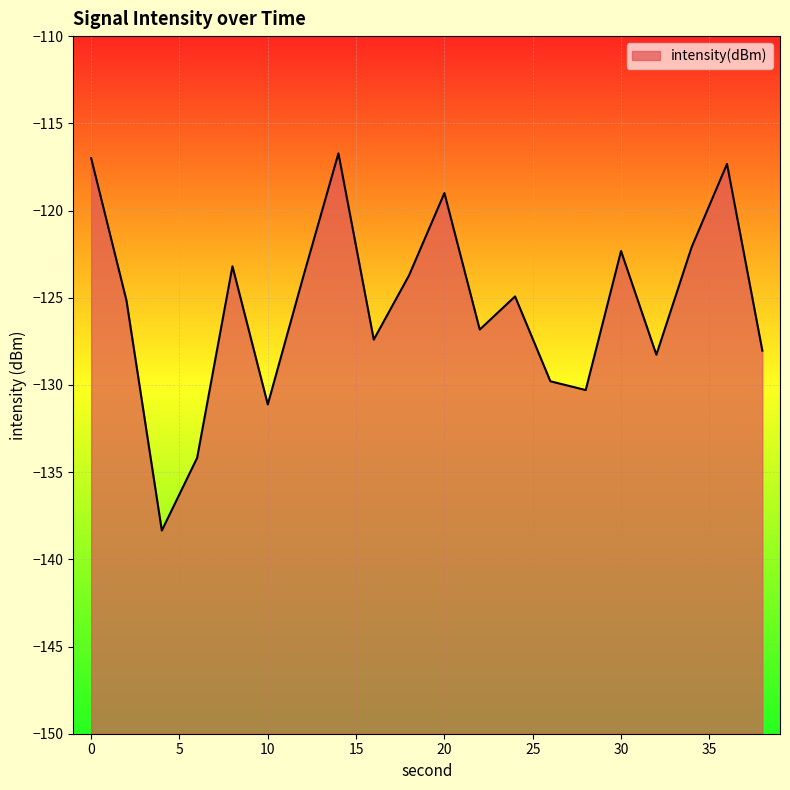

Reading left to right, what are all the values shown in this chart?

-117.0	-125.2	-138.4	-134.2	-123.2	-131.1	-123.8	-116.7	-127.4	-123.7	-119.0	-126.8	-124.9	-129.8	-130.3	-122.3	-128.3	-122.1	-117.3	-128.0